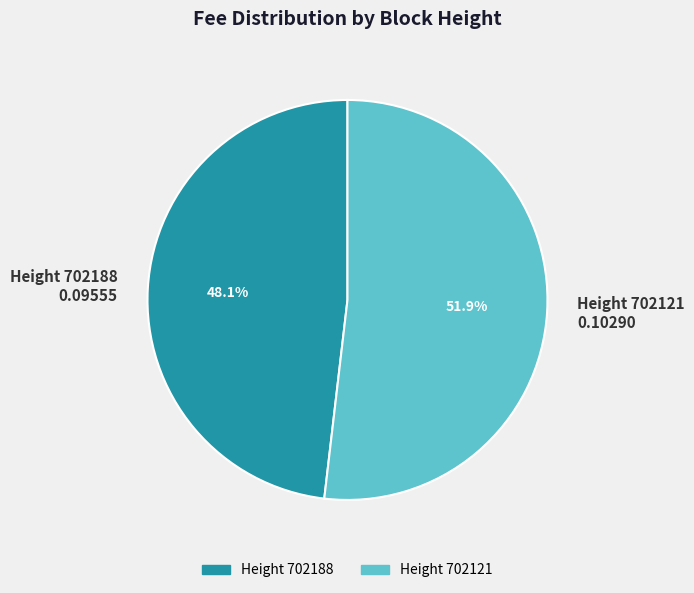

Rank the categories by value from highest to lowest.

Height 702121 0.10290, Height 702188 0.09555